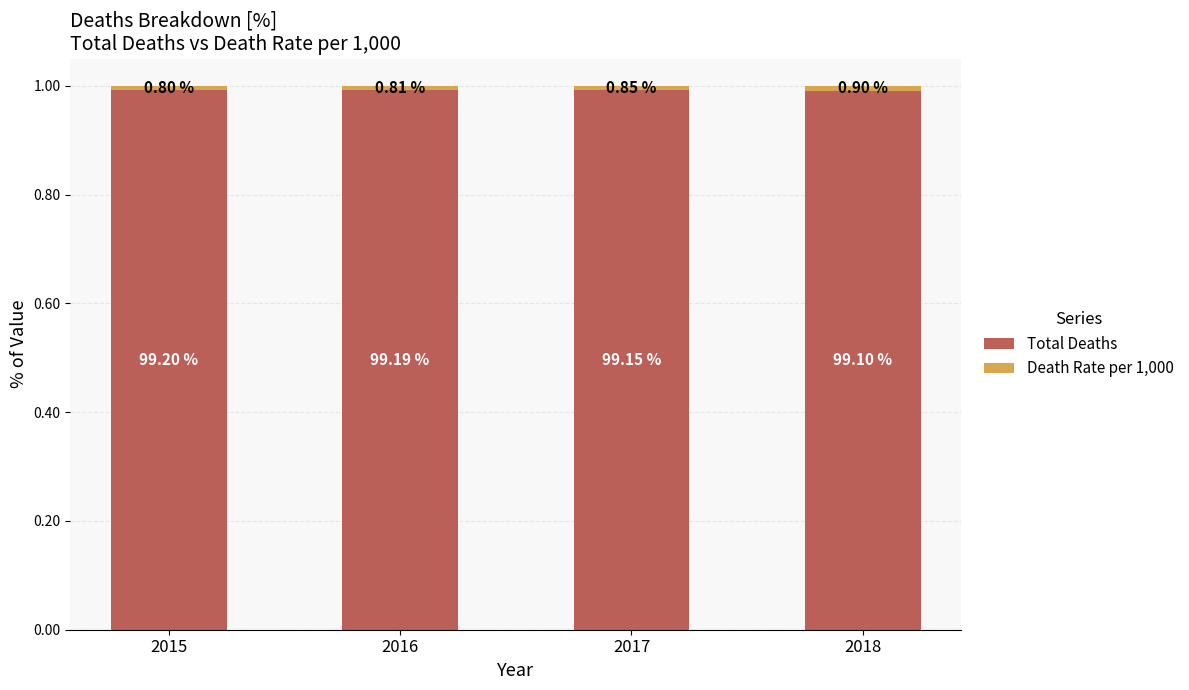

Which series has the widest spread of values?

Total Deaths